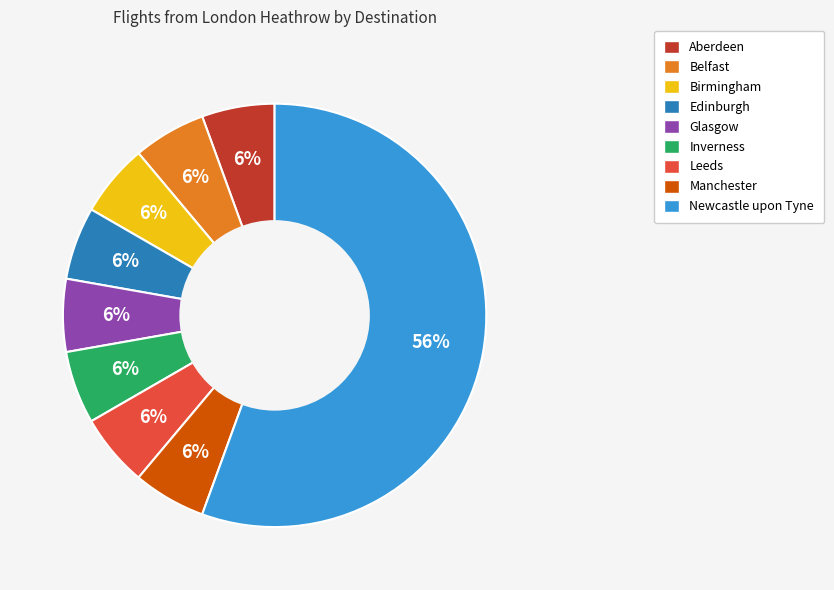

The Manchester slice represents 6% of the pie. True or false?

True